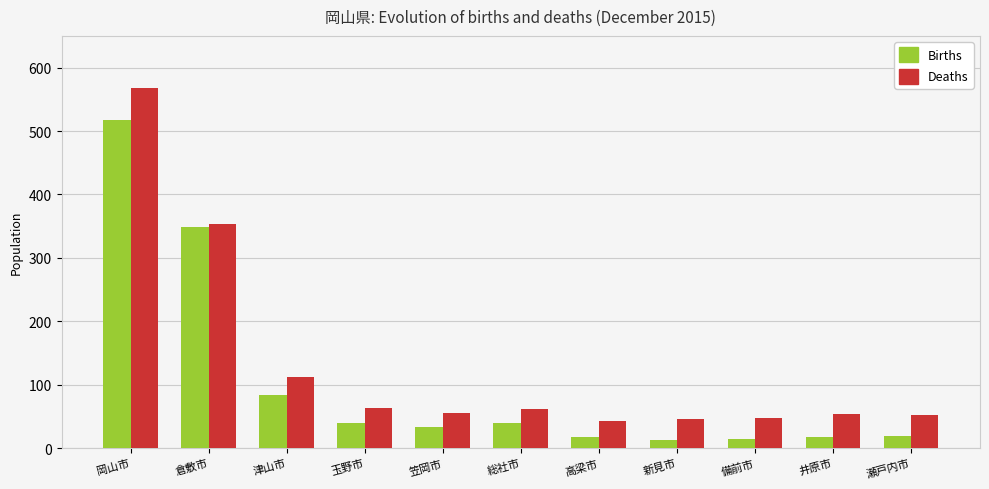

What is the difference between the highest and lowest values at 玉野市?

25